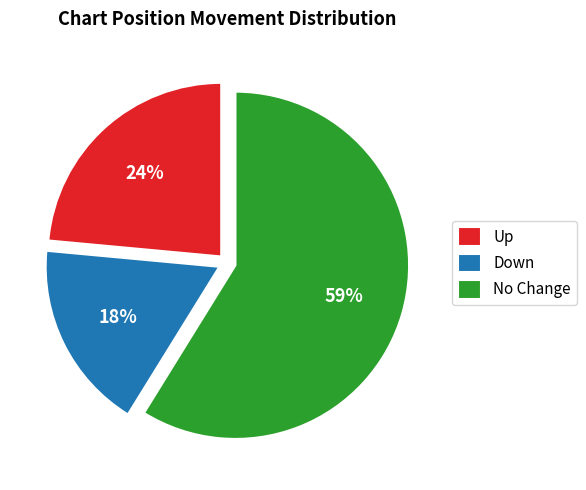

What percentage is the Up slice, to the nearest percent?

24%